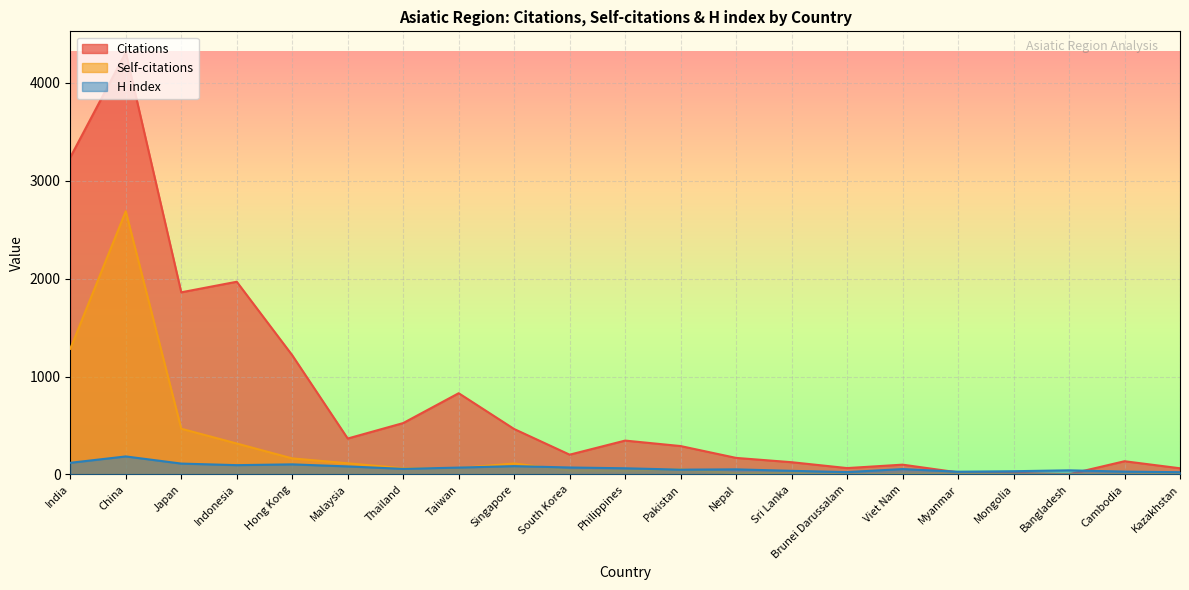

Reading left to right, list all the values displayed in this chart.

Citations: 3240	4312	1861	1969	1218	367	525	830	464	202	346	290	169	125	65	100	21	17	2	135	63
Self-citations: 1284	2689	467	316	164	114	63	65	112	41	39	52	13	19	0	8	10	2	2	1	6
H index: 119	184	111	95	103	82	57	70	85	71	63	49	52	37	24	55	28	33	42	29	23